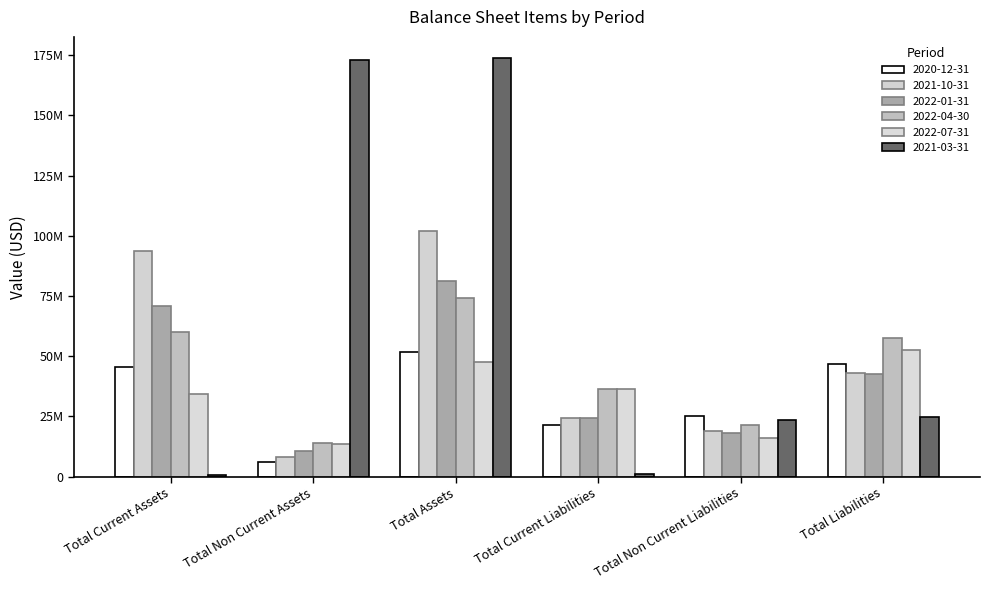

Does the chart contain stacked bars?

No